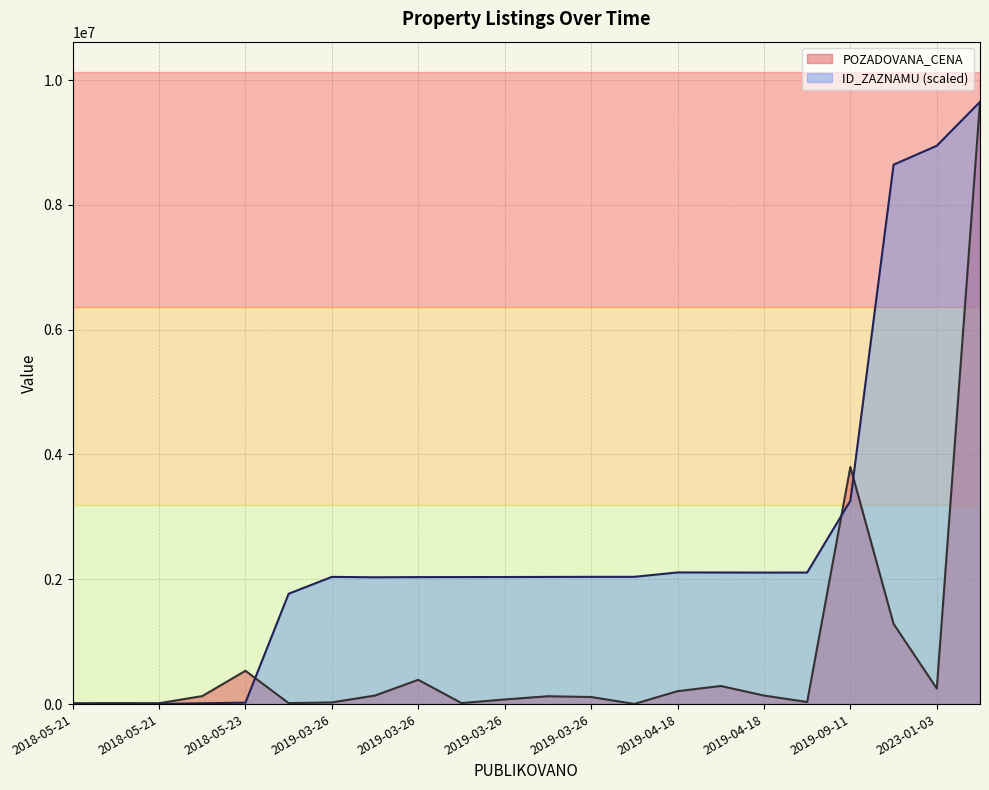

Where is the first local minimum for ID_ZAZNAMU line?

2018-05-21